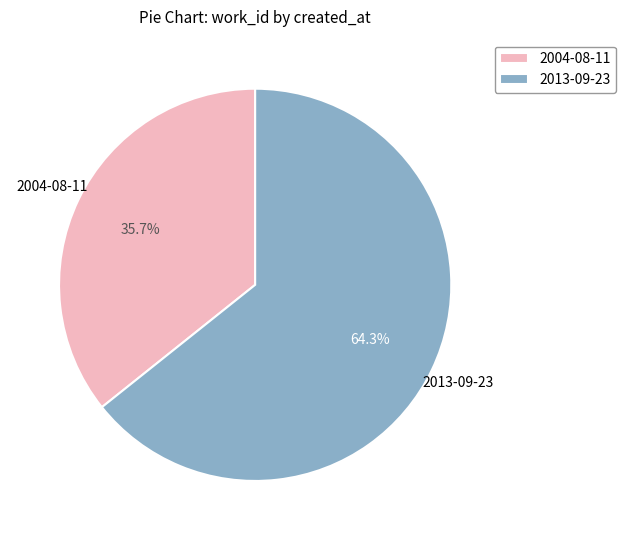

What percentage is the 2013-09-23 slice, to the nearest percent?

64%